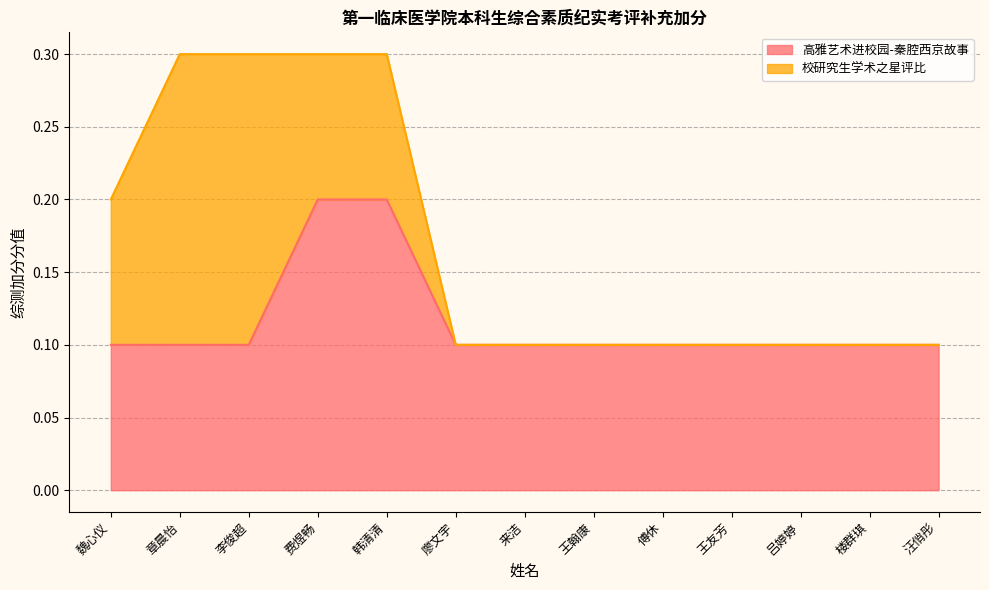

Count the values in the range 0 to 1.

13